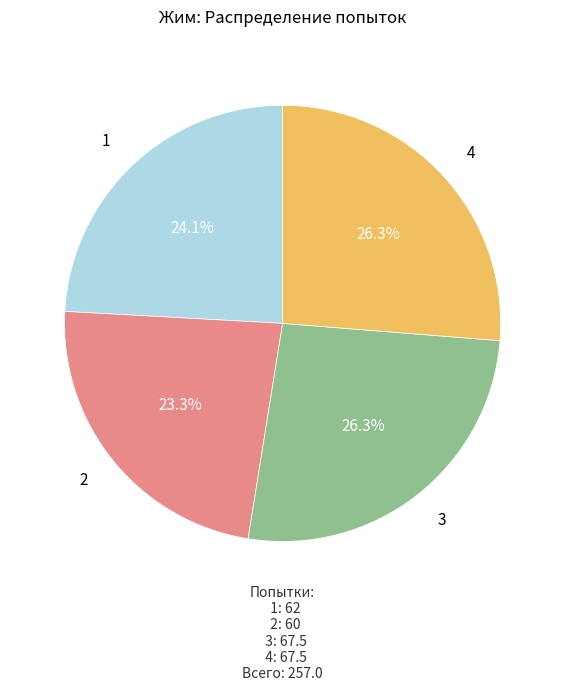

Does any single category account for the majority?

No